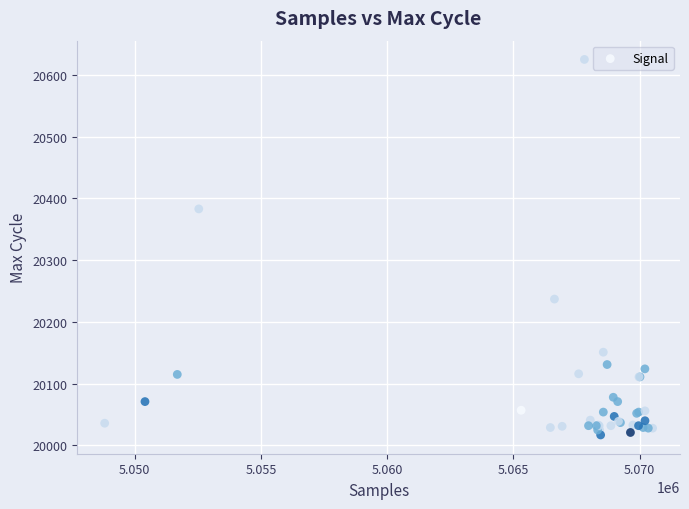

What Y value in the scatter plot is closest to 20321?

20383